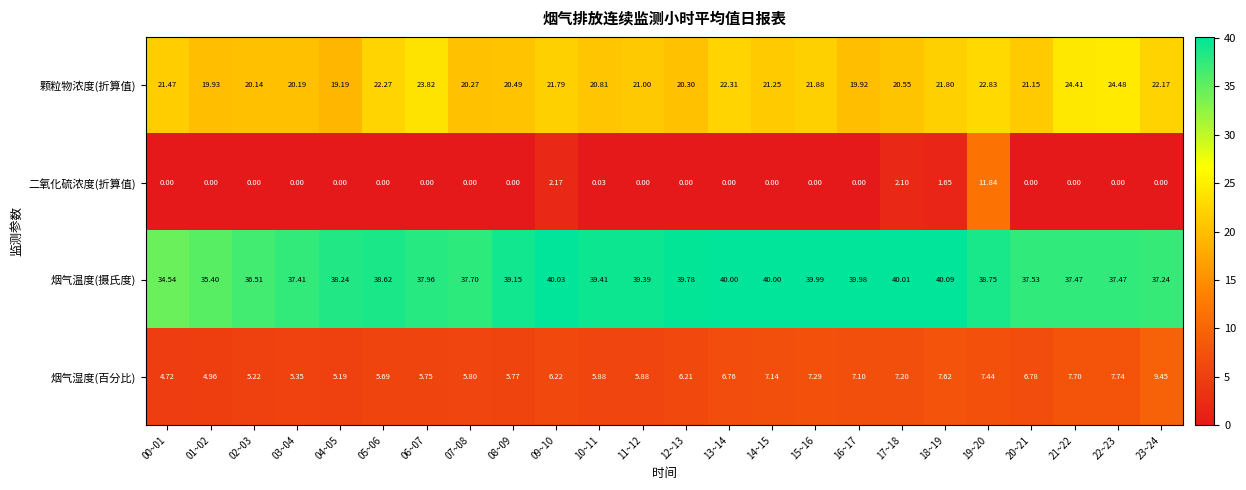

Which series has the widest spread of values?

二氧化硫浓度(折算值)